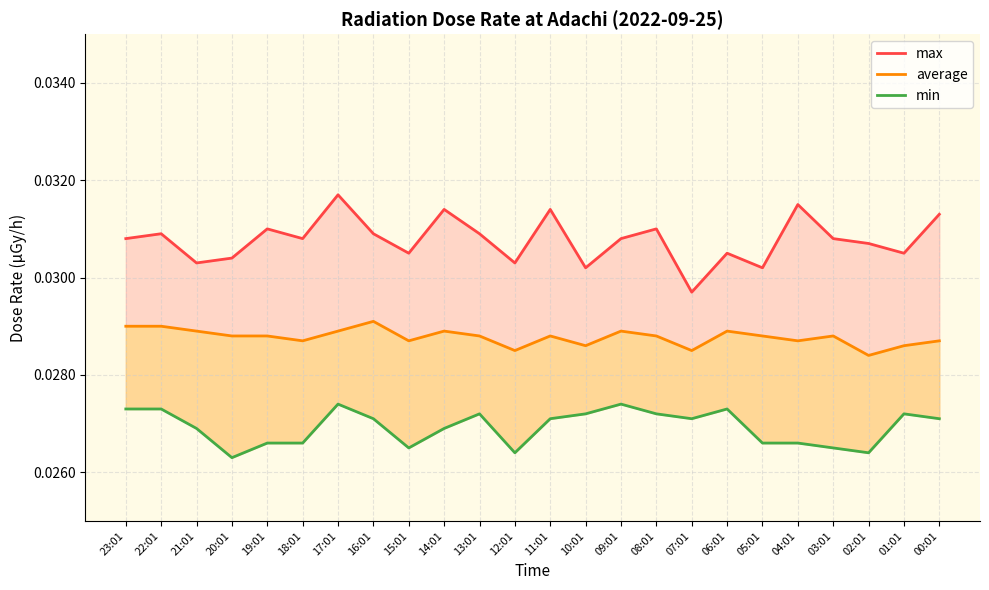

At which category does the chart reach its peak across all series?

17:01